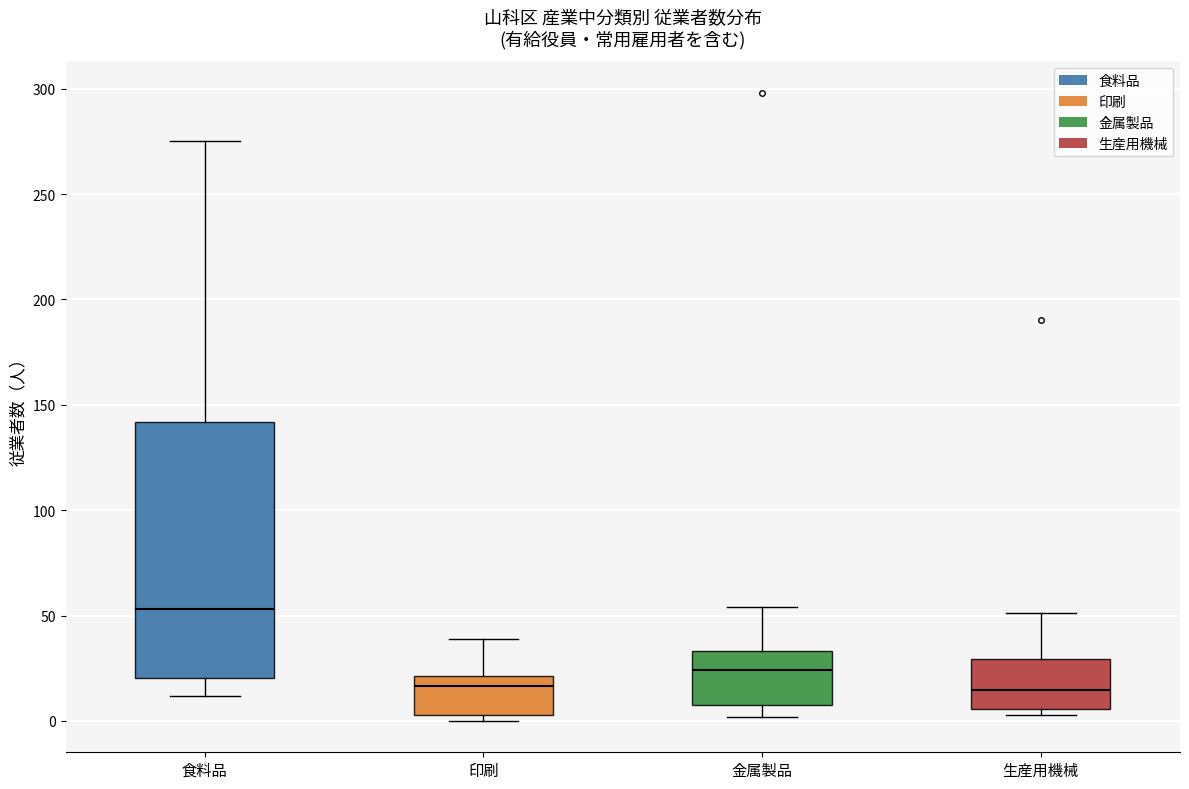

Where is the lower edge of the box for 金属製品 on the y-axis? The values are not printed on the chart, so give them approximately, as read against the axis.

10